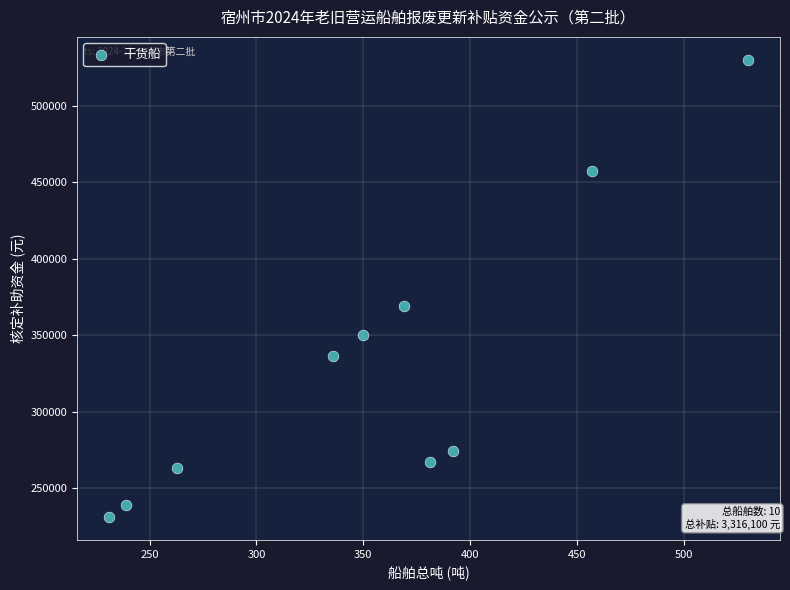

What Y value in the scatter plot is closest to 380500?

369000